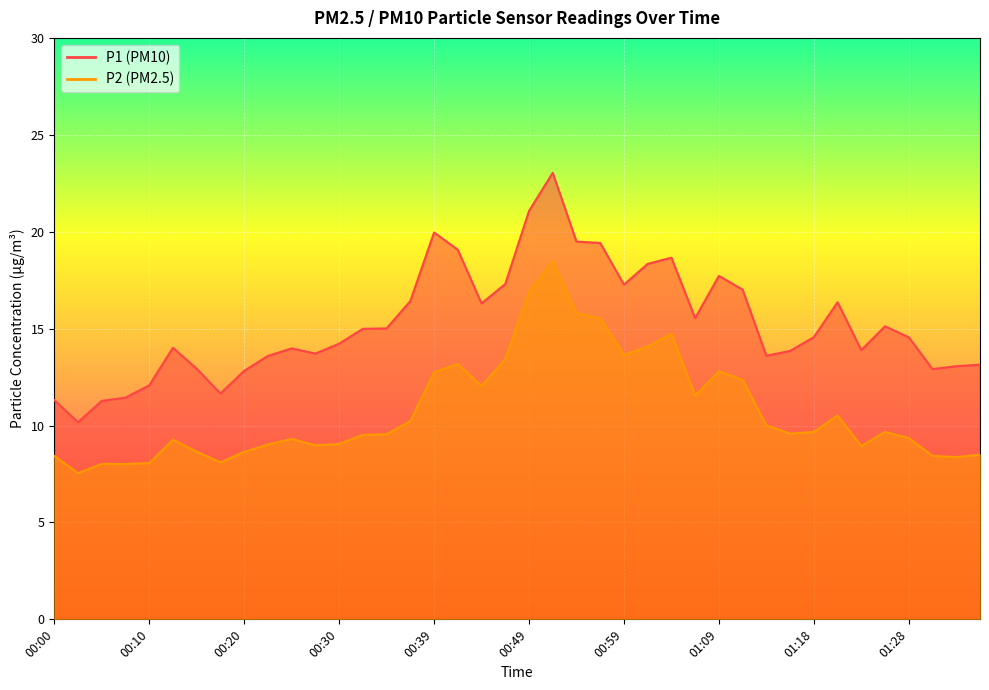

The P2 series shows 11.3 at 00:10. True or false?

False